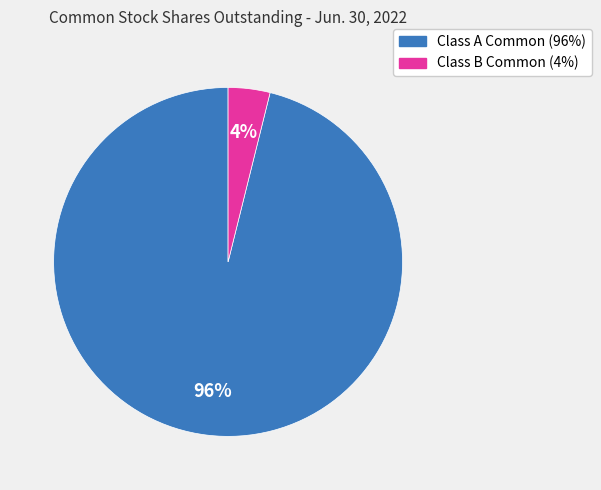

Is there a majority slice in this chart?

Yes